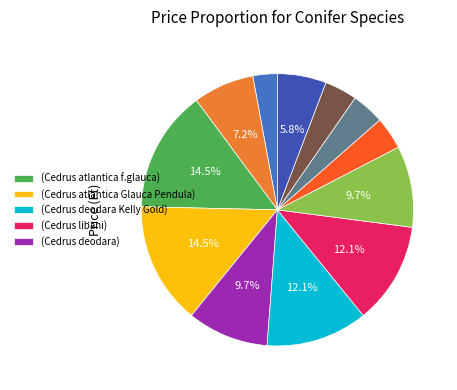

To the nearest percent, what is the average slice percentage?

8%